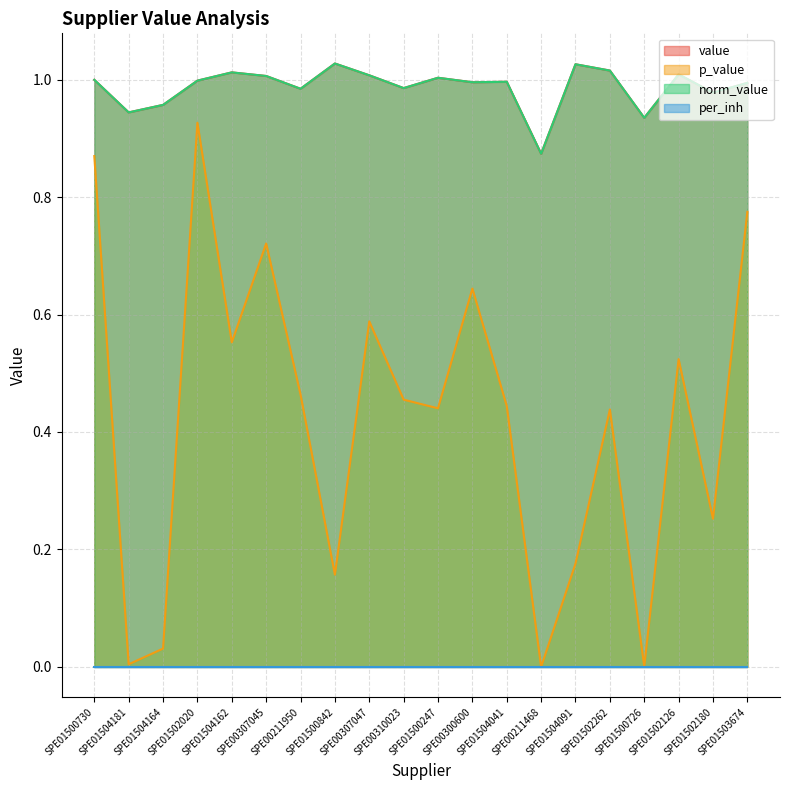

How many interior local valleys does the p_value series have?

7